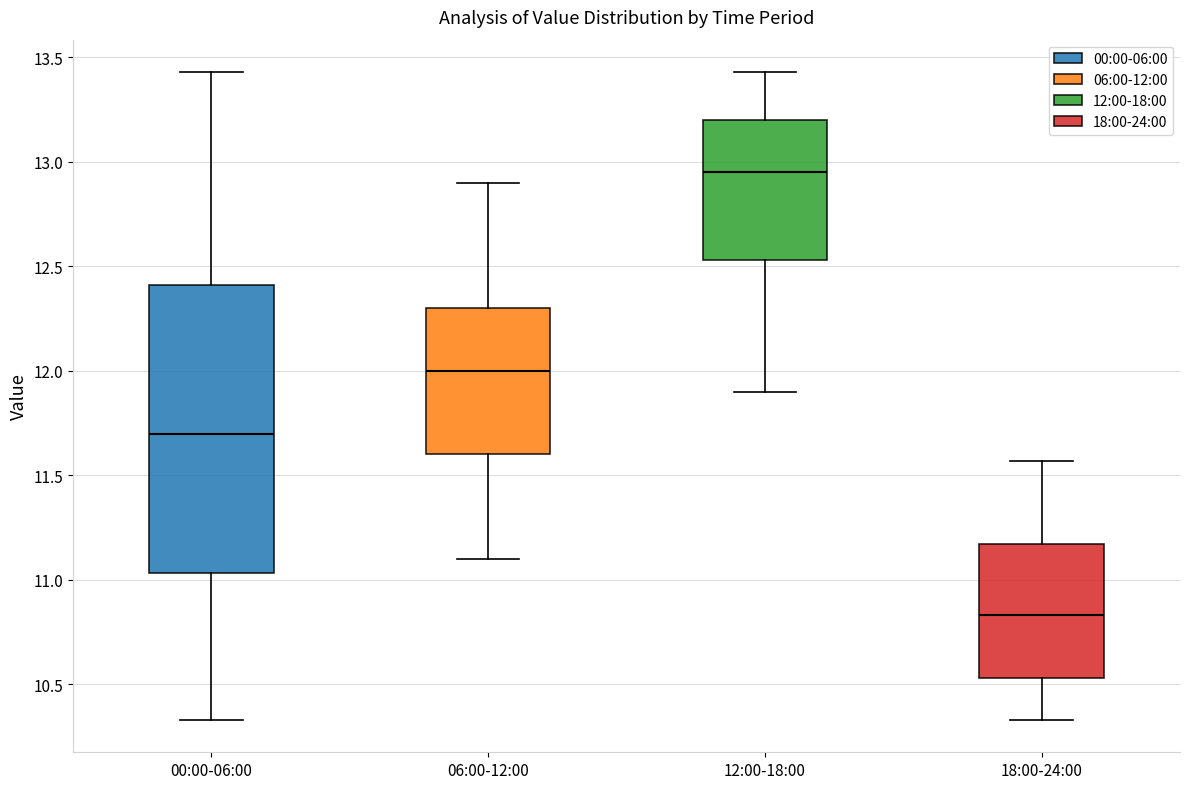

Reading left to right, transcribe this box plot: for each box, give where its median line is, the range the box spans, and where its two whiskers end, as read against the y-axis. The values are not printed on the chart, so give them approximately, as read against the axis.

00:00-06:00: median 11.70, box 11.05 to 12.40, whiskers 10.35 to 13.45
06:00-12:00: median 12.00, box 11.60 to 12.30, whiskers 11.10 to 12.90
12:00-18:00: median 12.95, box 12.55 to 13.20, whiskers 11.90 to 13.45
18:00-24:00: median 10.85, box 10.55 to 11.15, whiskers 10.35 to 11.55